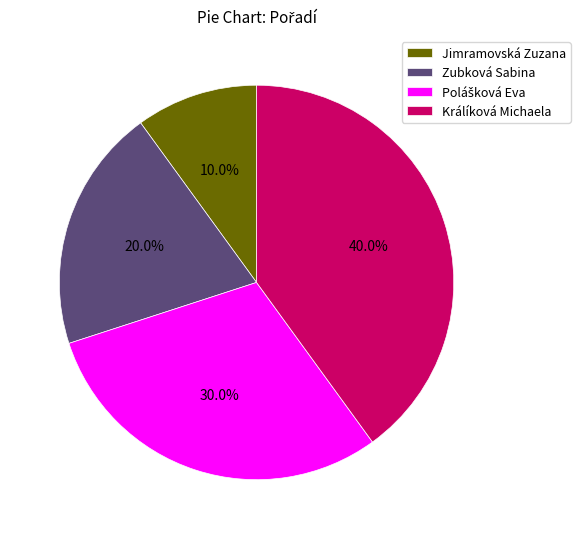

Which slice is the smallest?

Jimramovská Zuzana